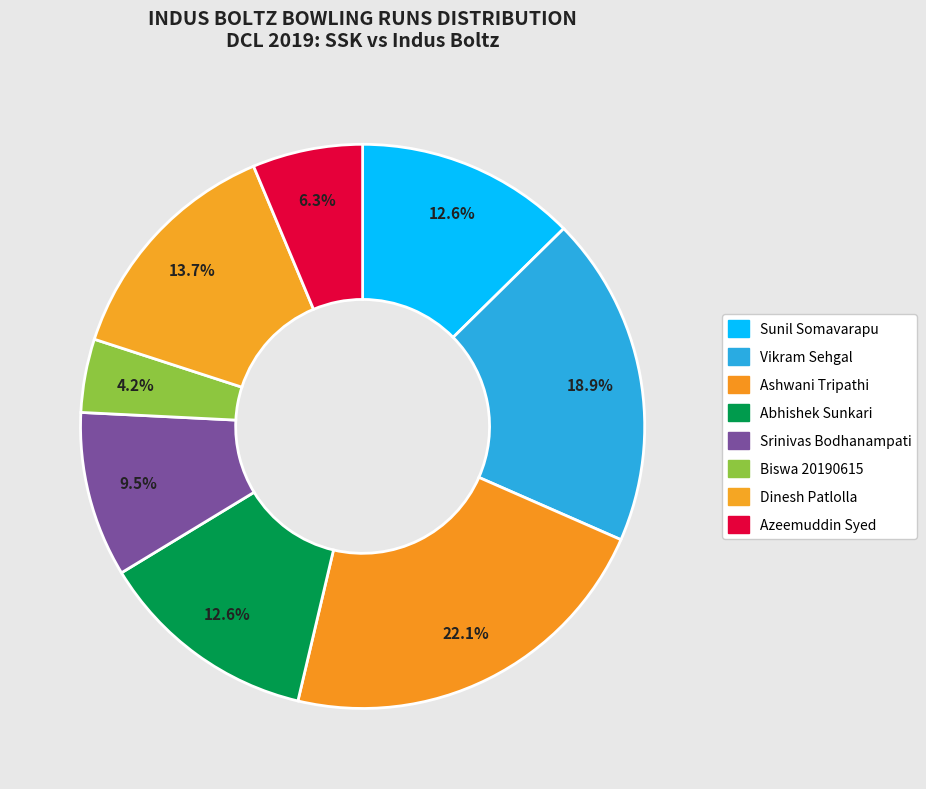

What is the total percentage of Abhishek Sunkari and Ashwani Tripathi?

34.7%